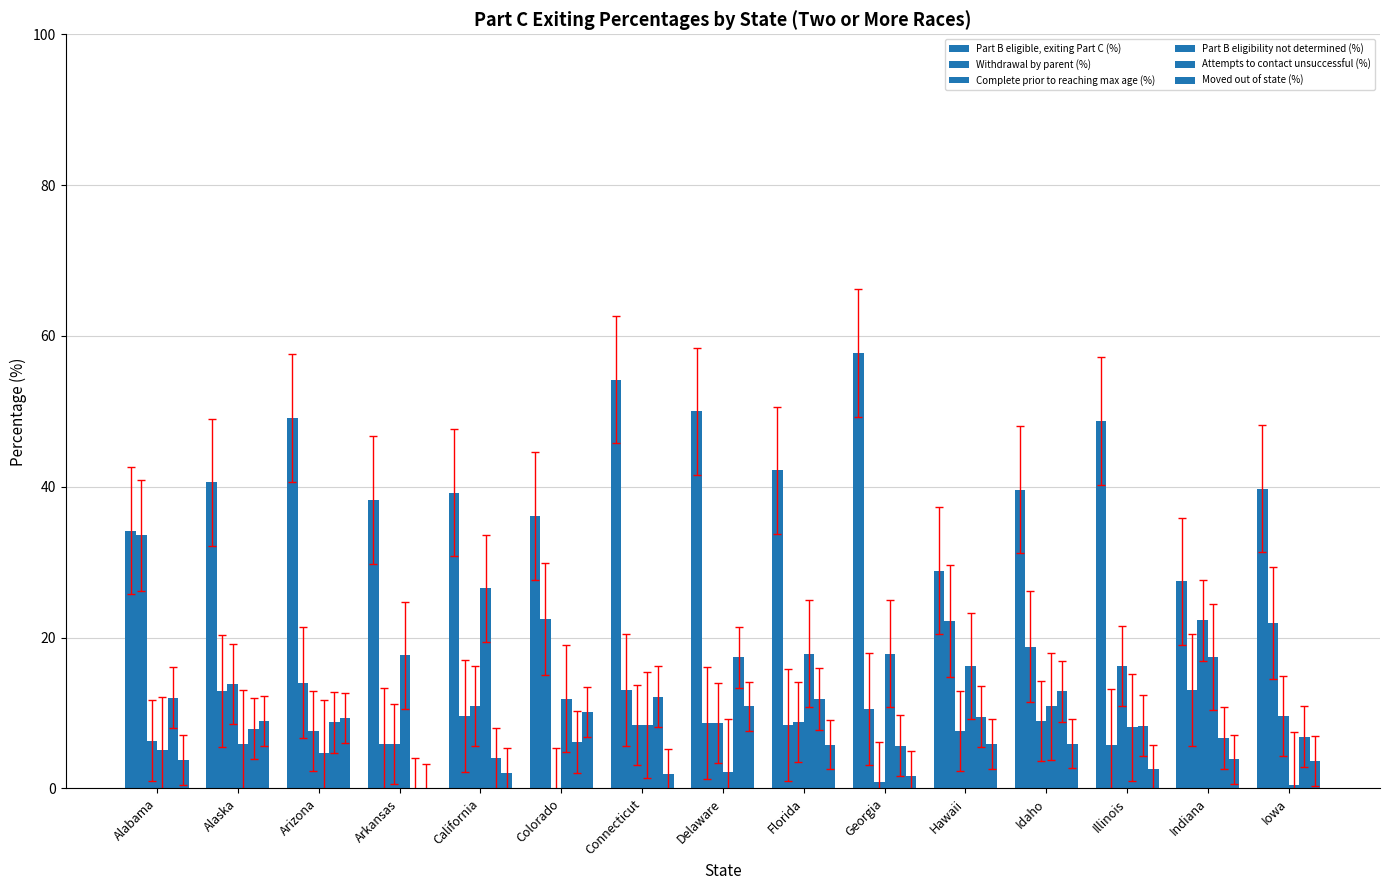

How many values in the Part B eligibility not determined (%) series exceed 10?

8